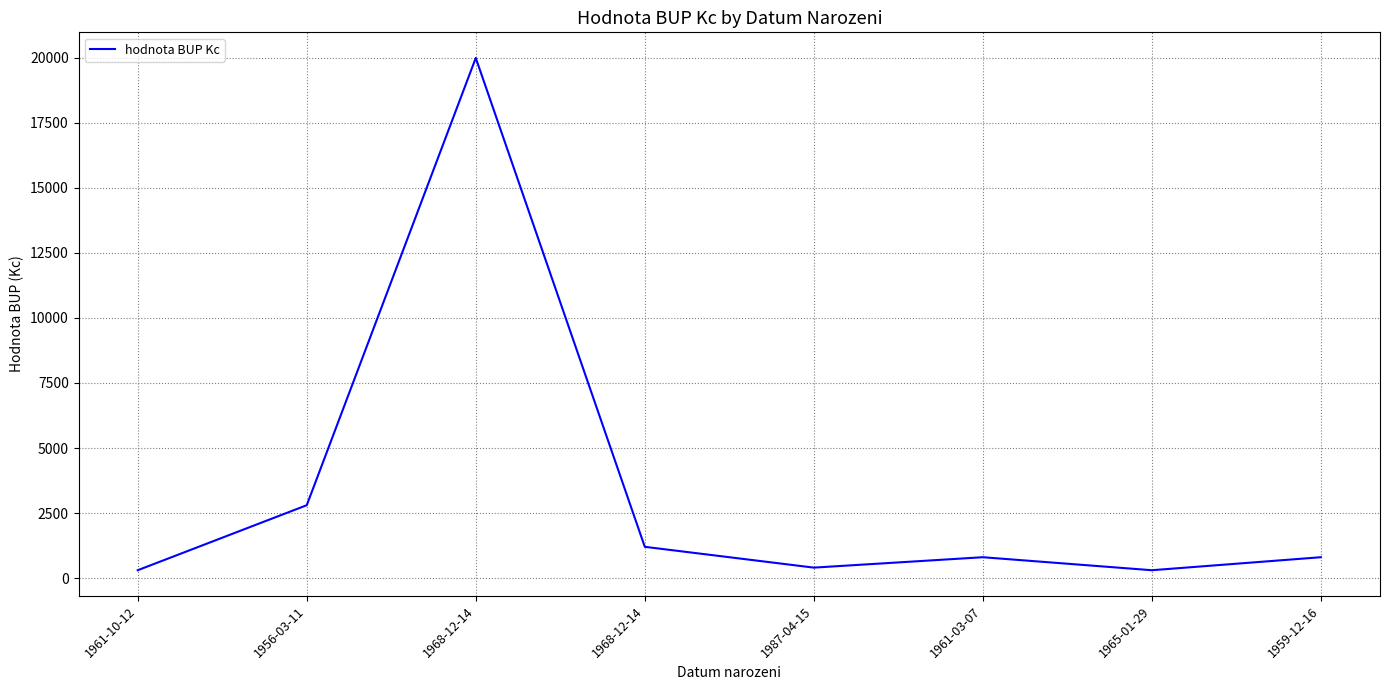

How many values are below 800?

3